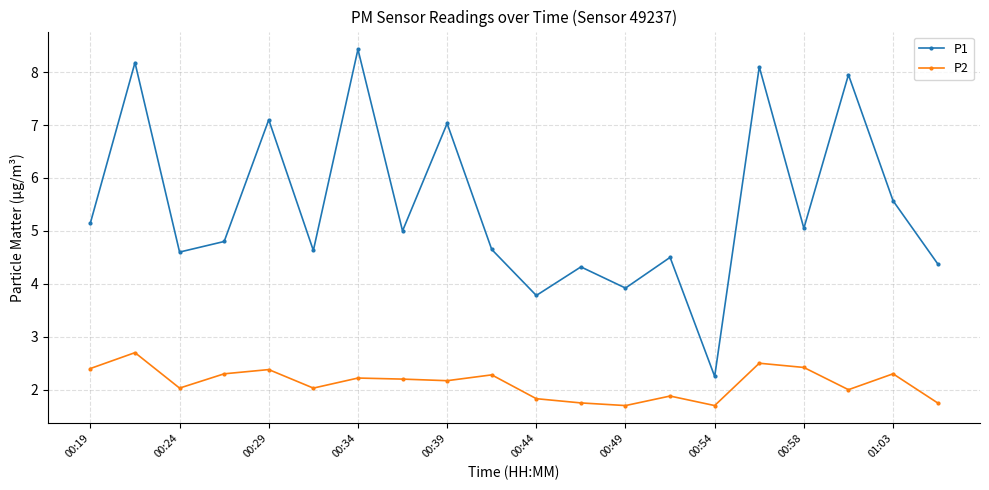

True or false: P2 has more than 1 interior local peaks.

True